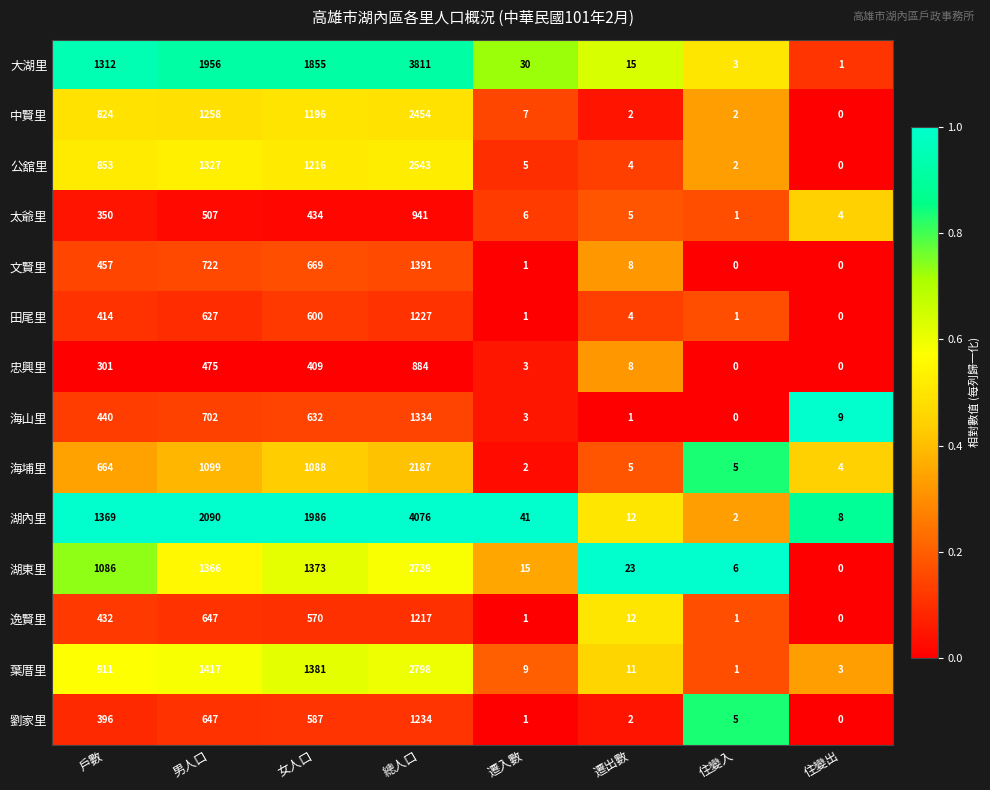

Is it true that 海埔里 equals 1088 at 女人口?

True